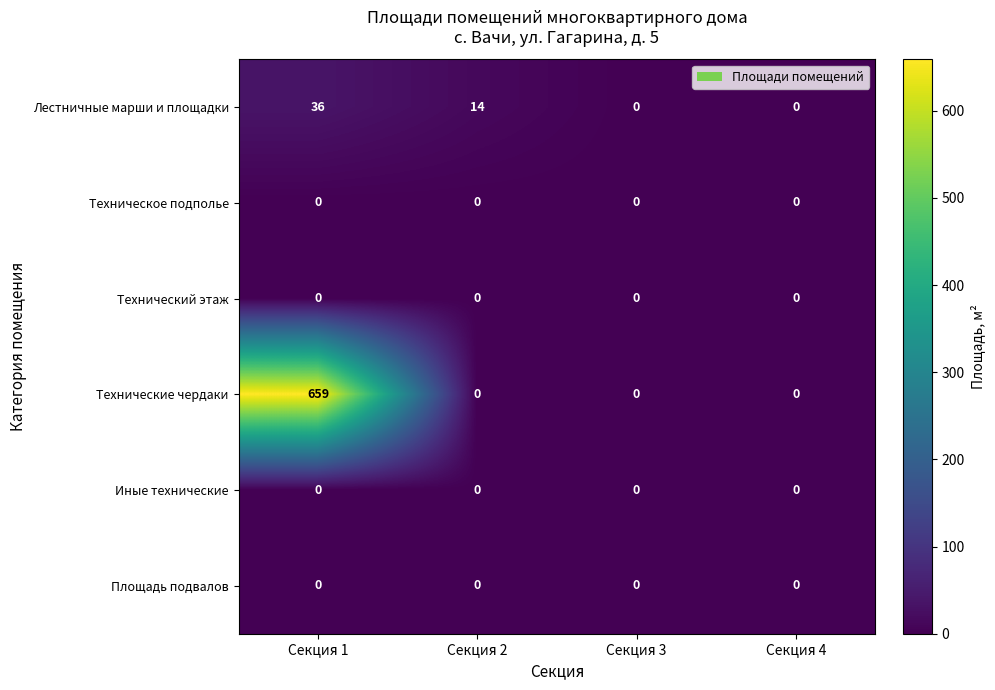

Is it true that Технические чердаки equals 0 at Секция 2?

True